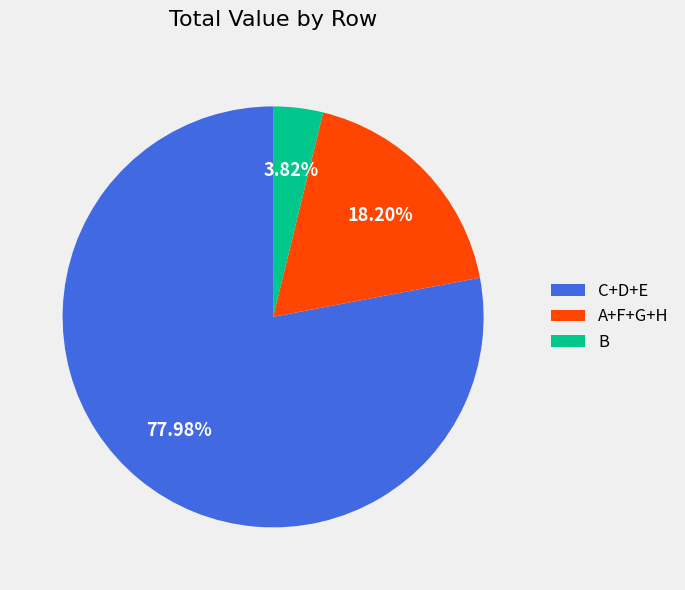

Is there a majority slice in this chart?

Yes